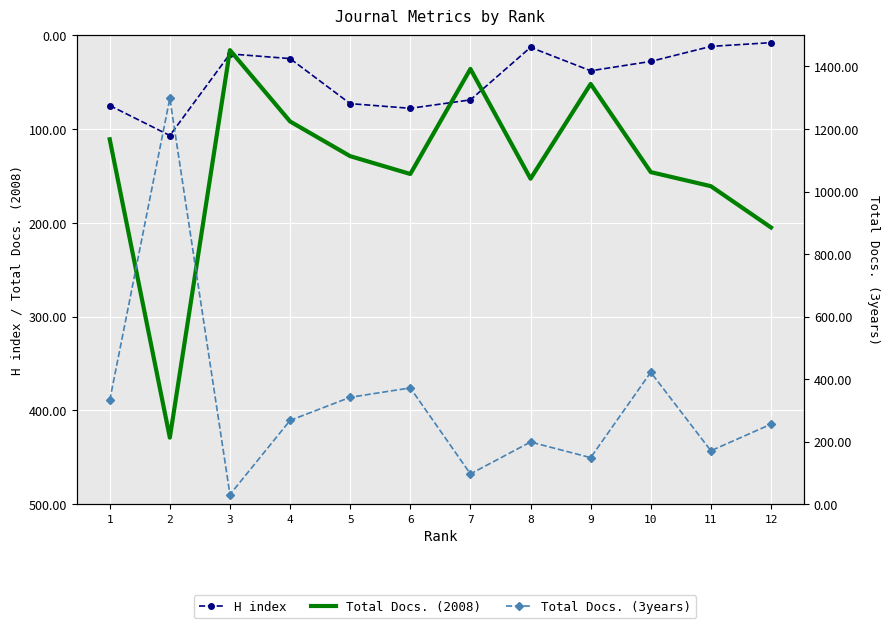

At which label does Total Docs. (2008) reach its minimum?

3